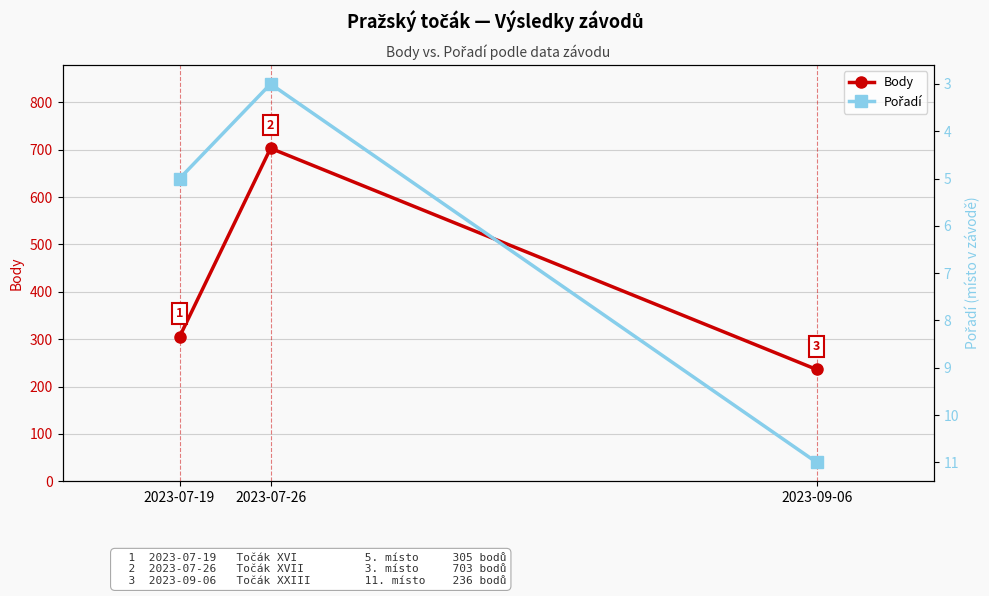

What is the difference between the second highest and minimum values in the Pořadí series?

2